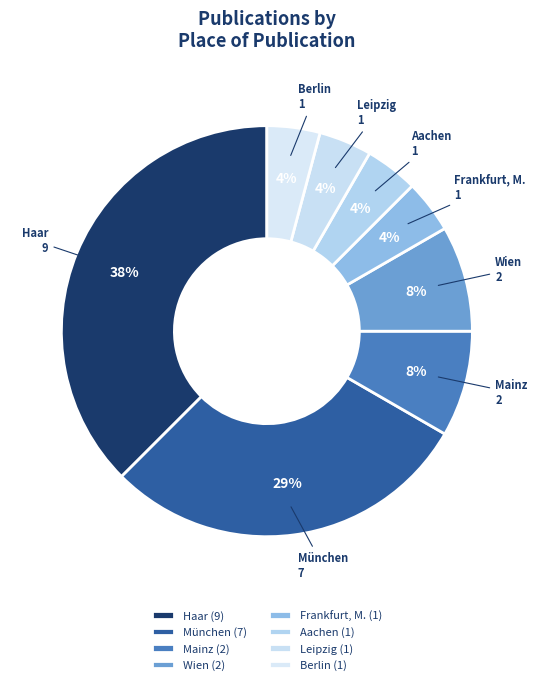

Is the sum of Aachen and Frankfurt, M. greater than half?

No